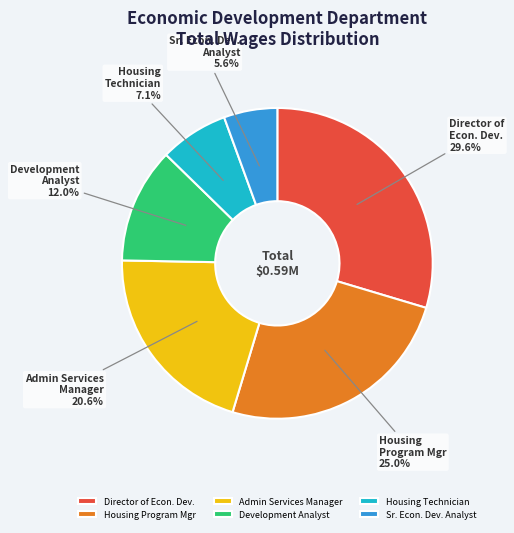

Is there a majority slice in this chart?

No